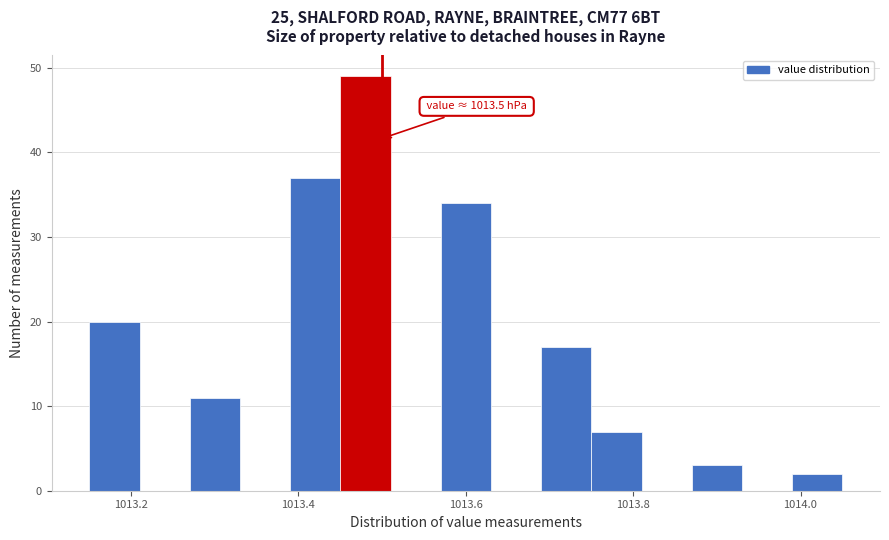

Around what value on the x-axis is the tallest bar? Give the approximate position of its centre, as read against the axis.

1013.48